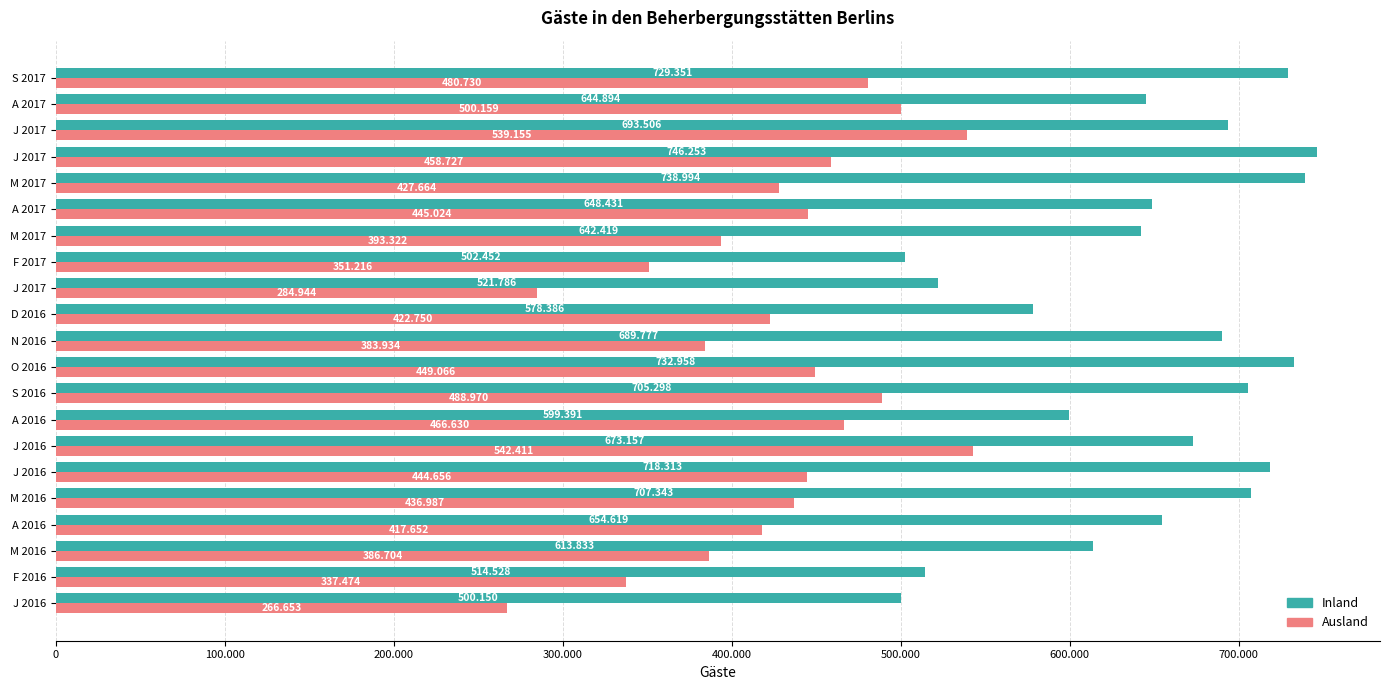

At how many categories does at least one series exceed 379352?

21